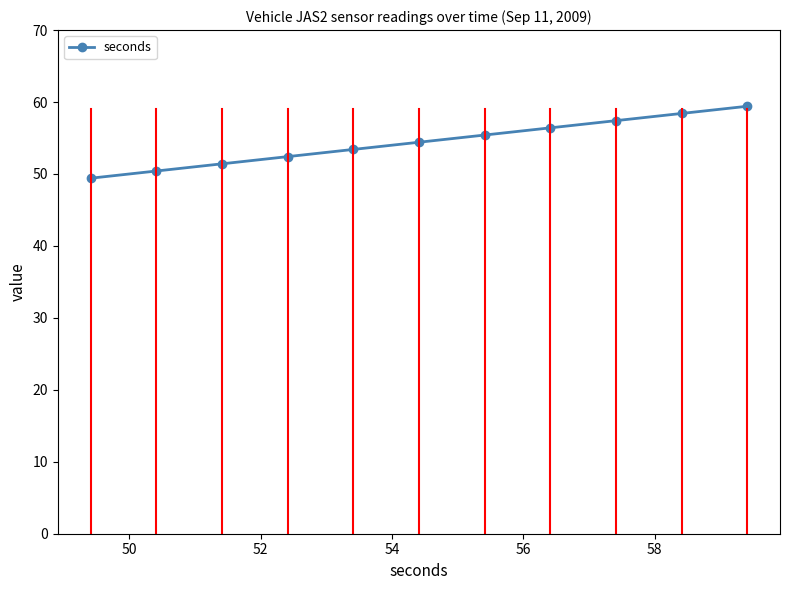

What is the greatest value displayed?

59.4